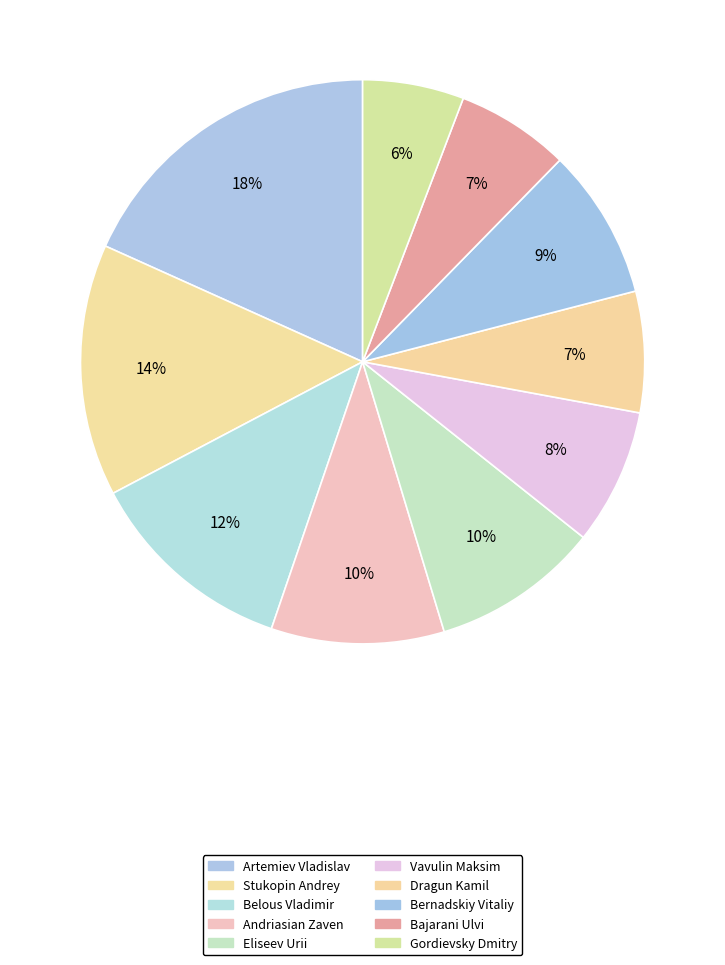

How many segments does this pie chart have?

10